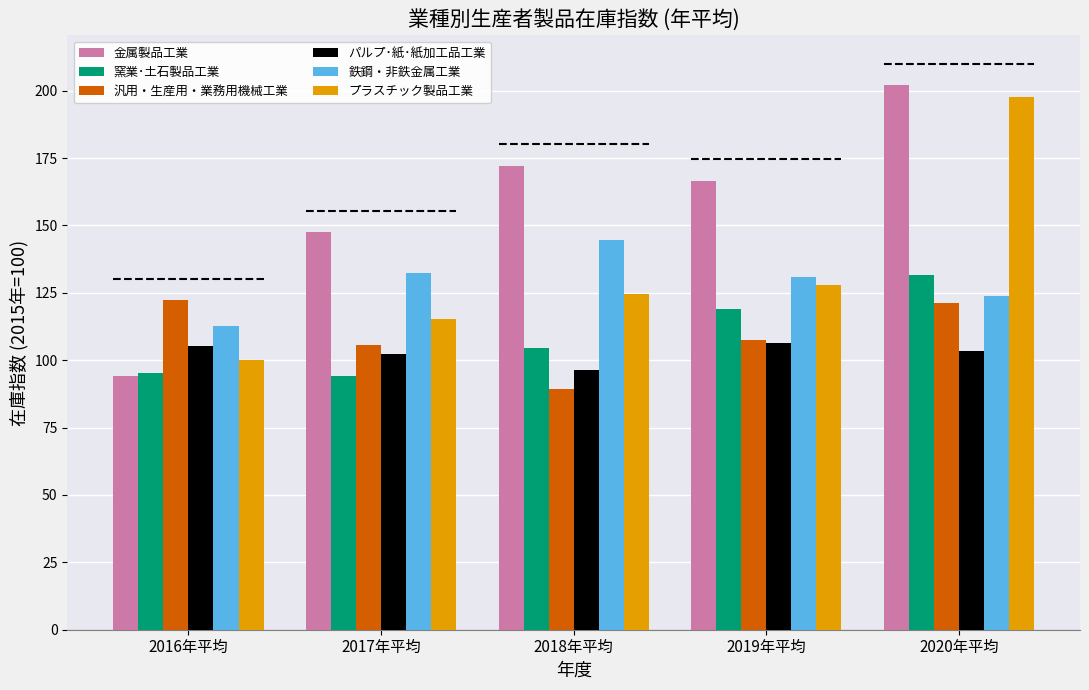

Where is プラスチック製品工業 nearest to the value 148?

2019年平均